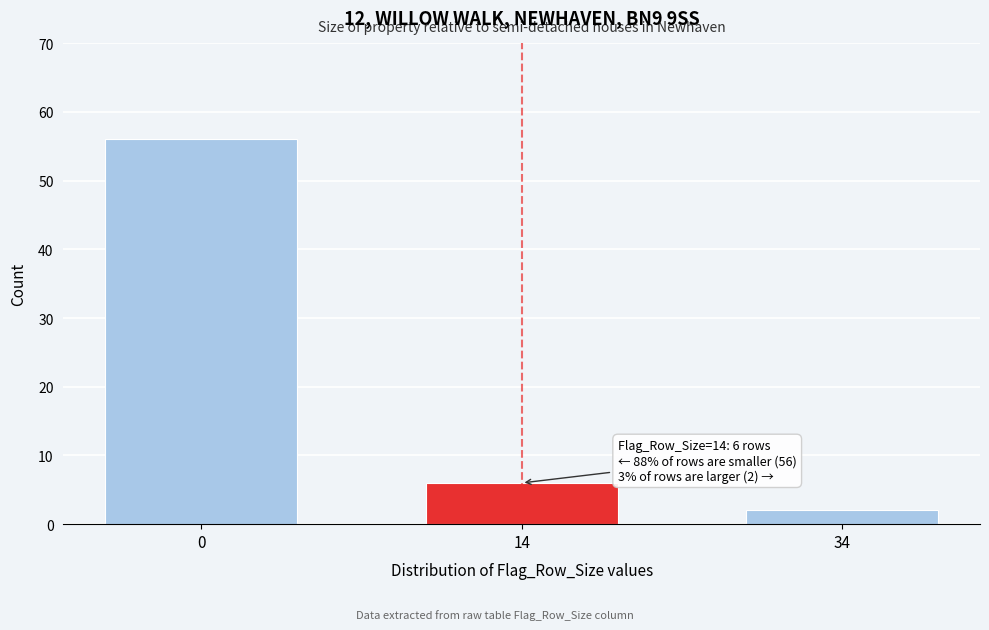

Reading left to right, extract all data points from this chart.

0=56	14=6	34=2